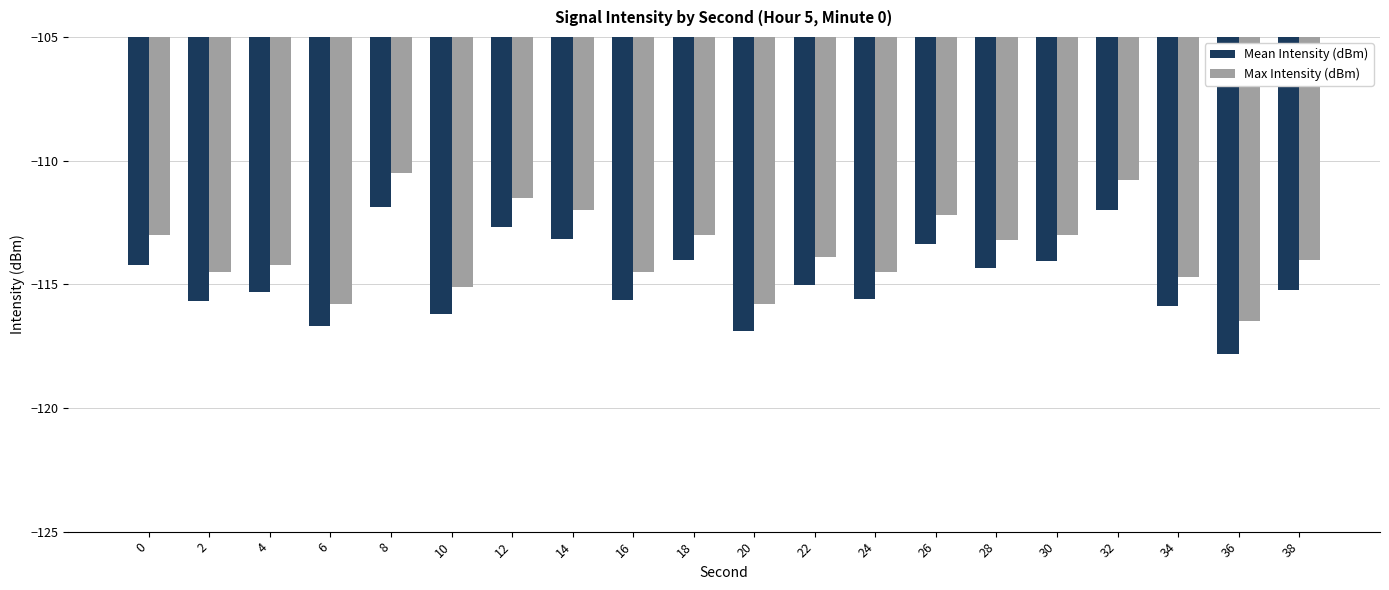

What is the sum of all Mean Intensity (dBm) values?

-2295.8